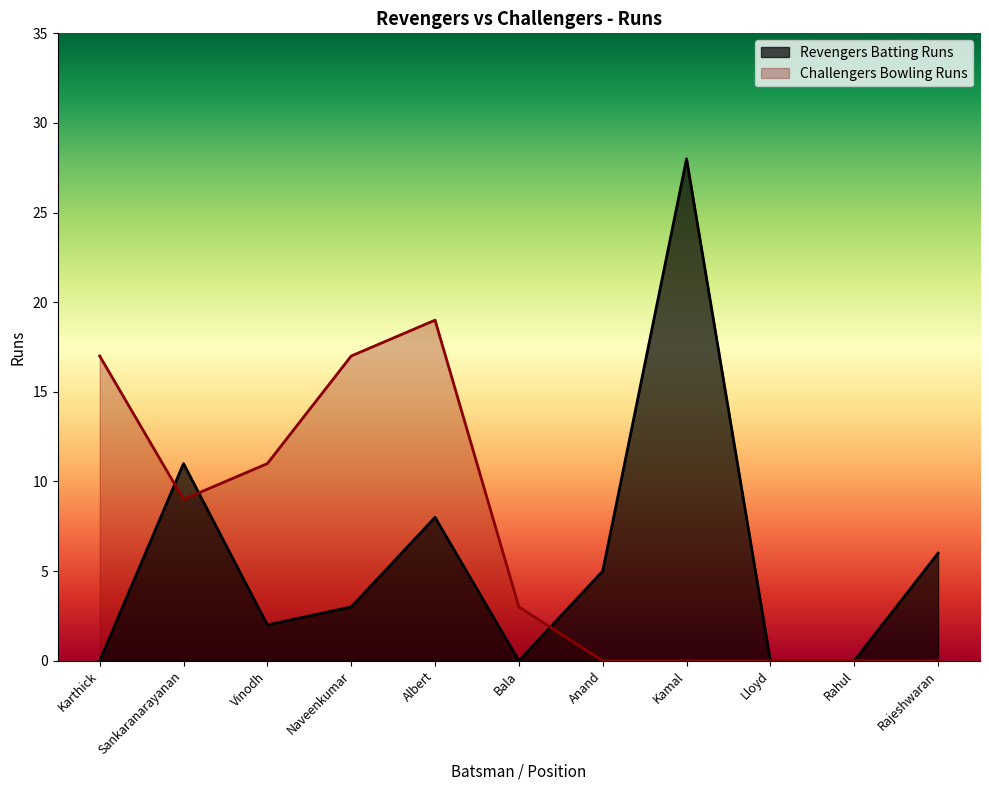

How many interior local peaks does the Revengers Batting Runs series have?

3